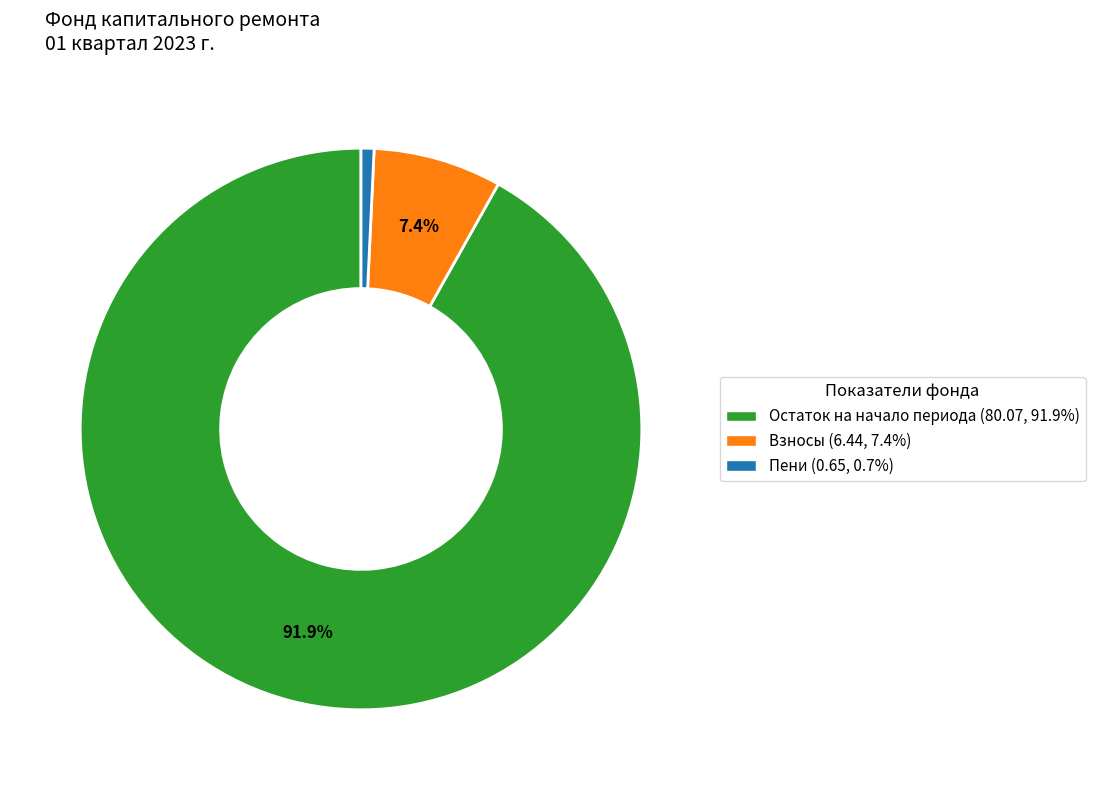

Is there a majority slice in this chart?

Yes